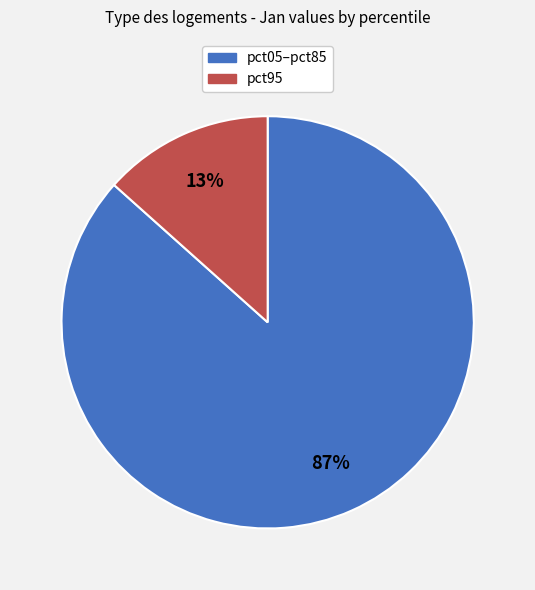

Is there a majority slice in this chart?

Yes